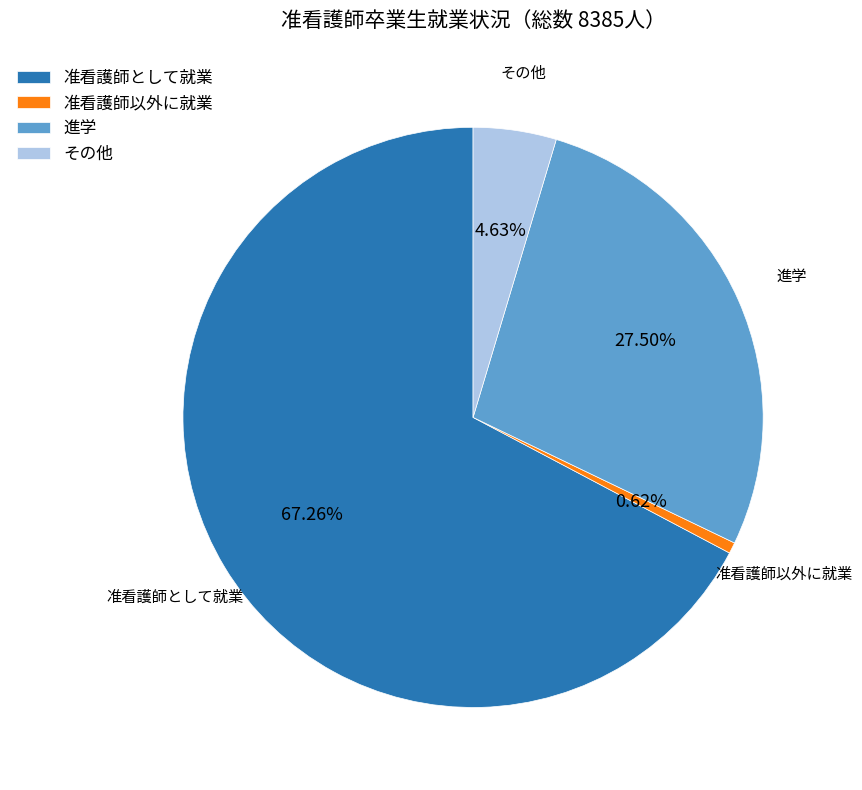

Is there any slice that represents more than half of the pie?

Yes